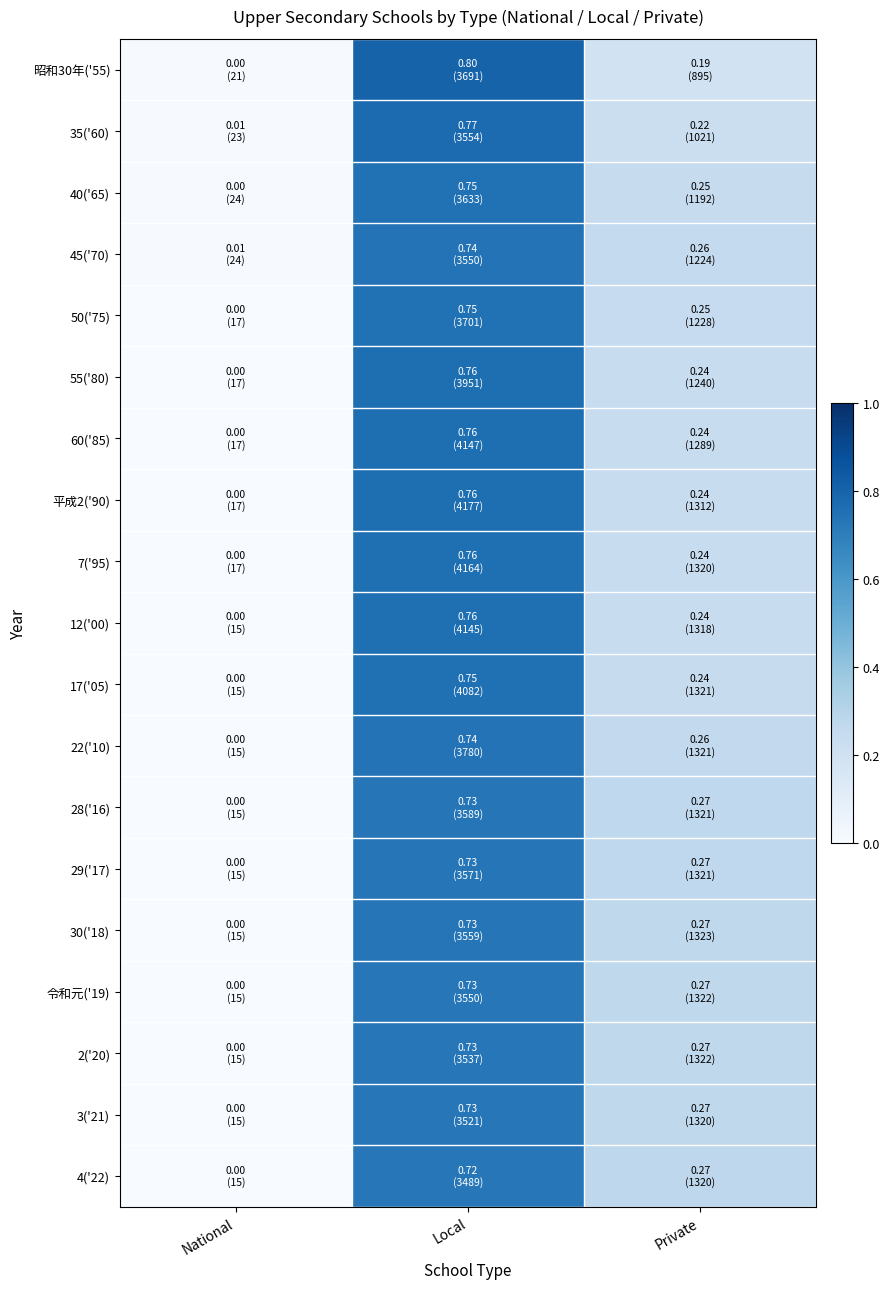

Rank the series at Local from highest to lowest value.

昭和30年('55), 35('60), 60('85), 55('80), 平成2('90), 7('95), 12('00), 17('05), 40('65), 50('75), 45('70), 22('10), 28('16), 29('17), 30('18), 令和元('19), 2('20), 3('21), 4('22)